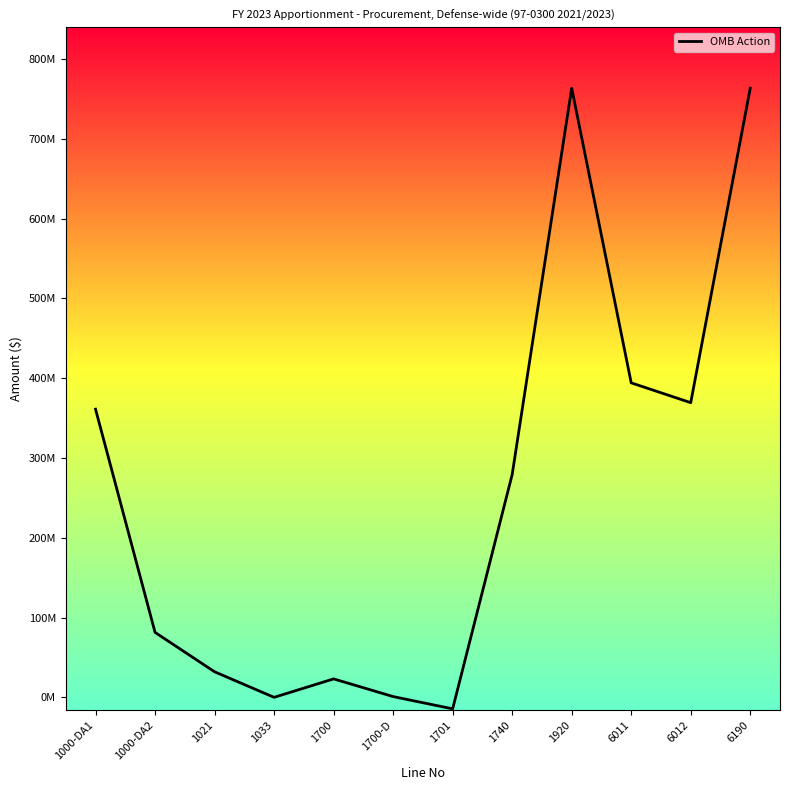

How many data points are above 279215934?

5